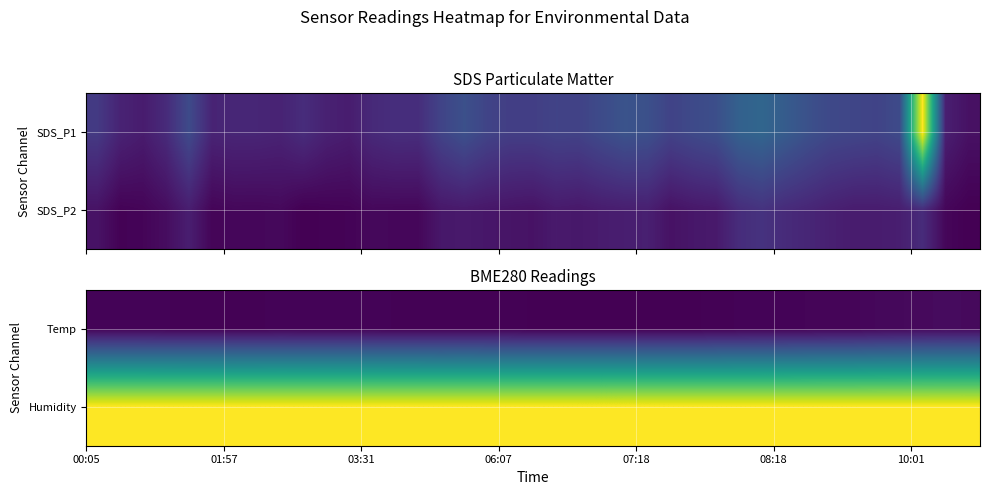

Count the number of categories in the chart.

39